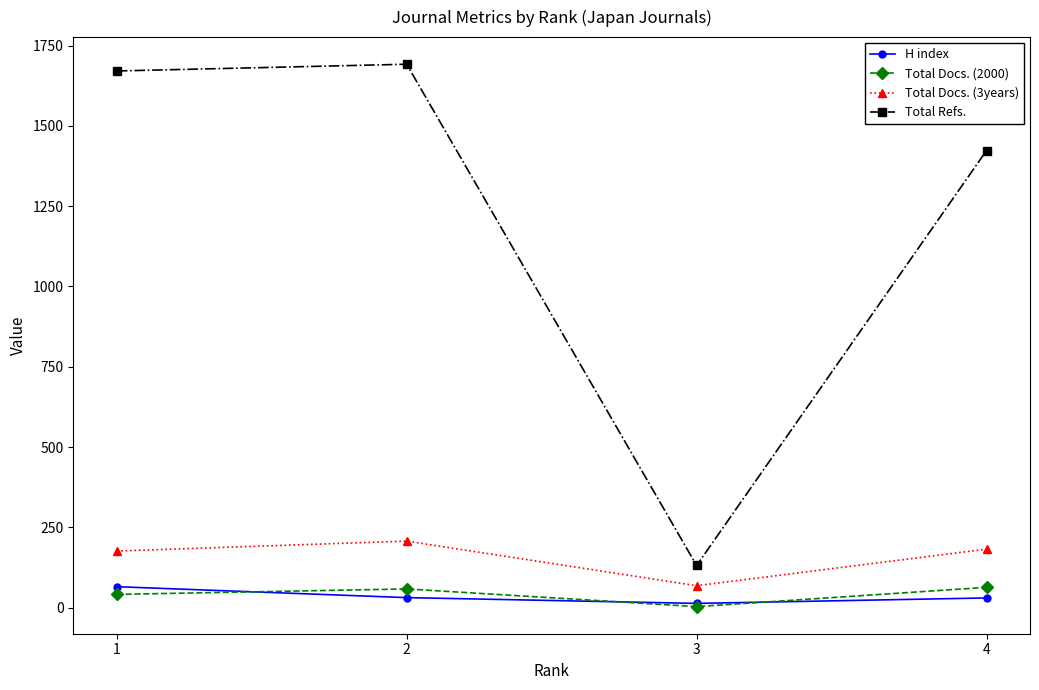

What is the difference between the maximum and minimum values in the Total Docs. (2000) series?

60